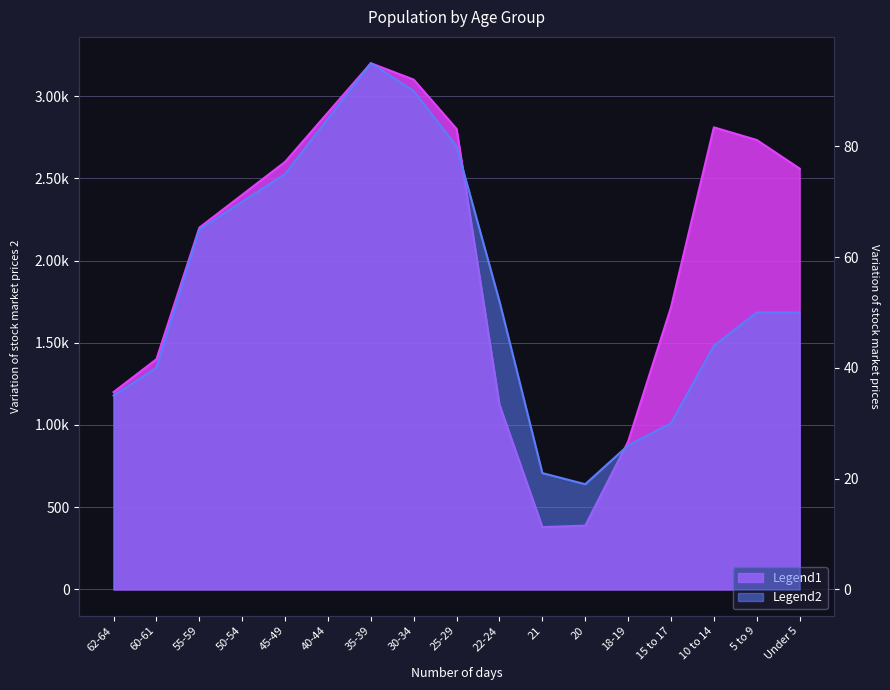

Which category has the lowest value in the Moore County series?

21